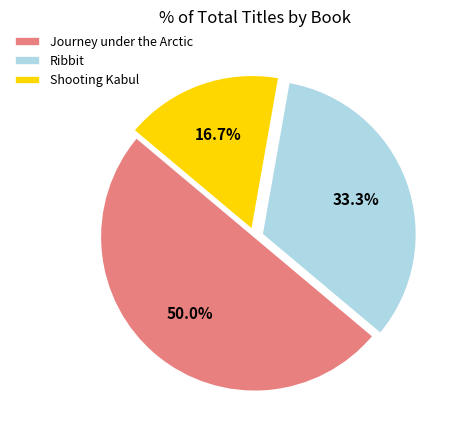

Does Shooting Kabul account for over 50% of the chart?

No